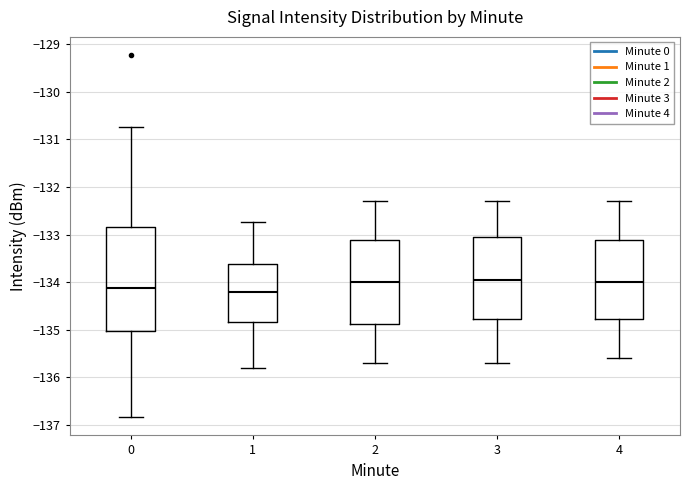

Which box is the tallest, from its lower edge to its upper edge?

0